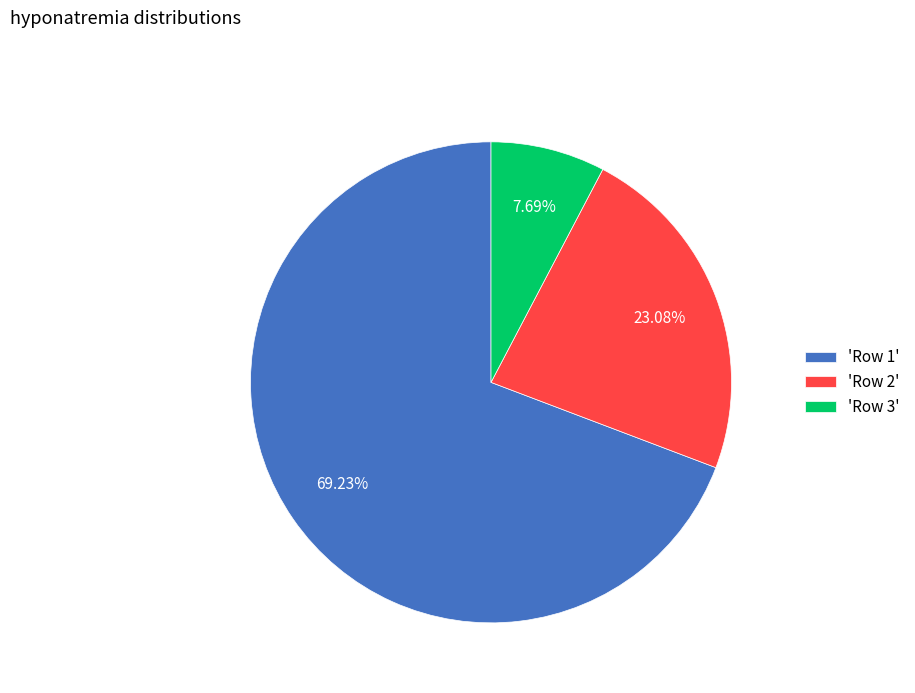

To the nearest percent, what is the difference between the largest and smallest slice percentages?

62%